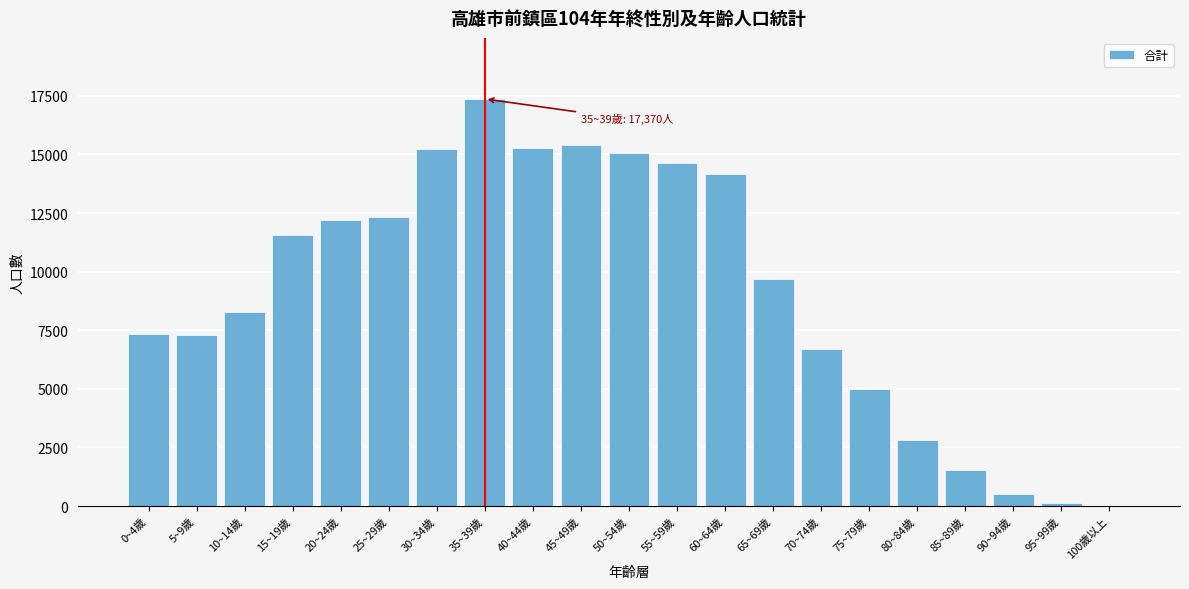

Where is the data nearest to the value 8691?

10~14歲